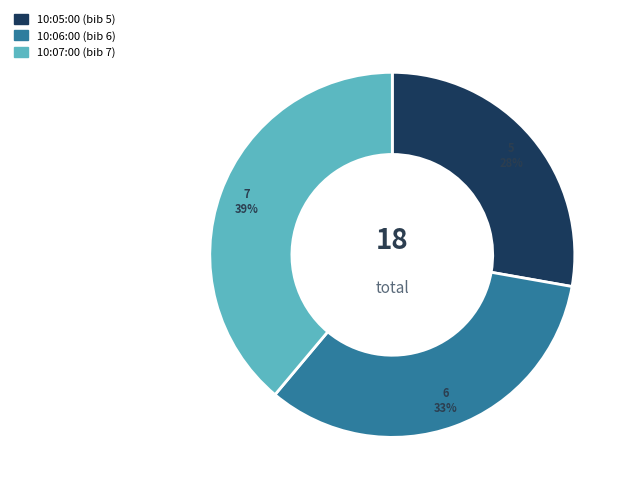

Is it true that 10:05:00 is 28% of the pie?

True